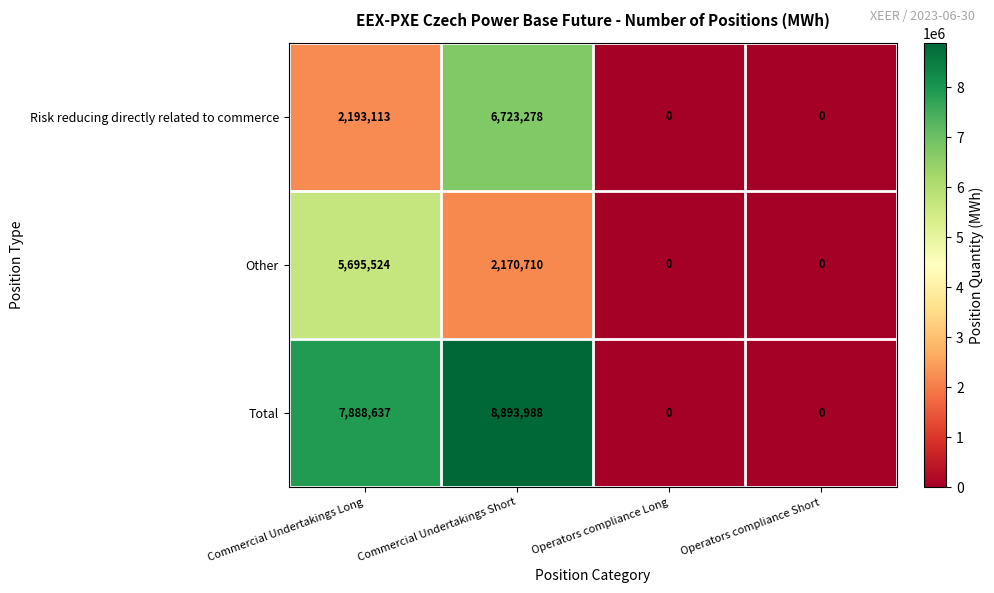

At which category is the sum across all series the highest?

Commercial Undertakings Short